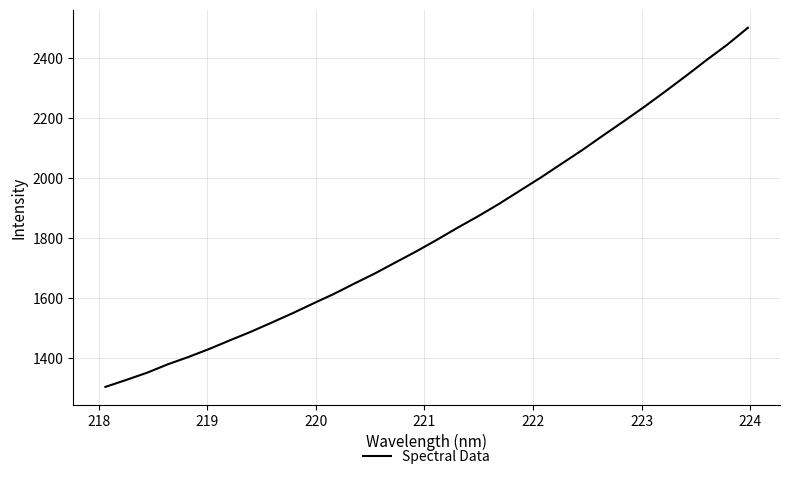

What is the maximum value shown in the chart?

2500.0